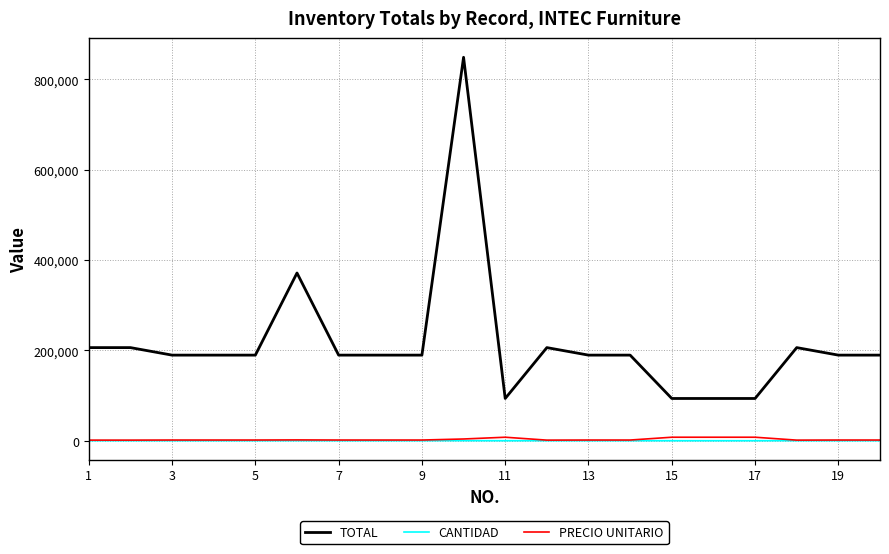

What is the maximum value for TOTAL?

849110.0